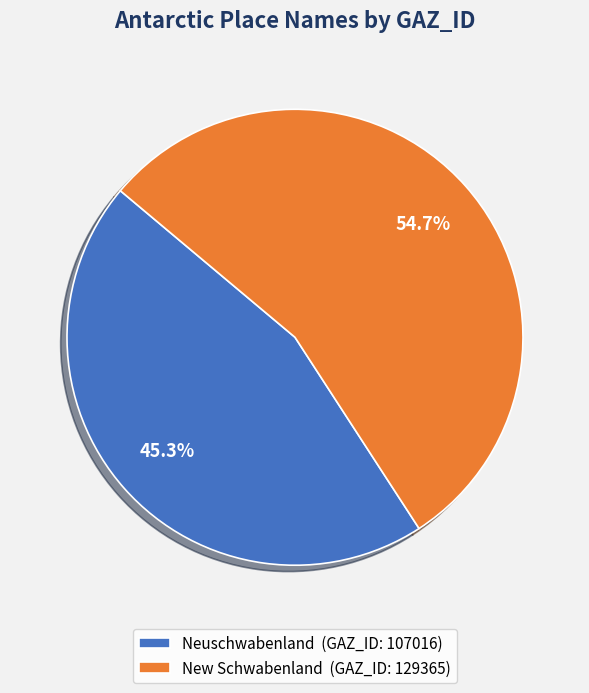

Combined, do Neuschwabenland and New Schwabenland account for over 50%?

Yes